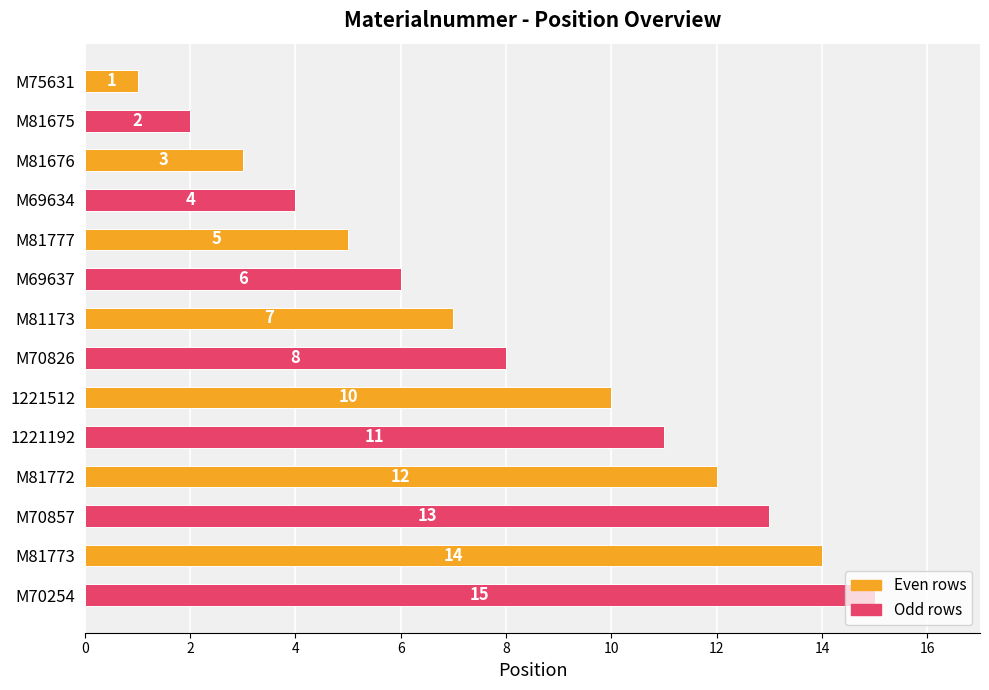

At which label is the value closest to 8?

M70826